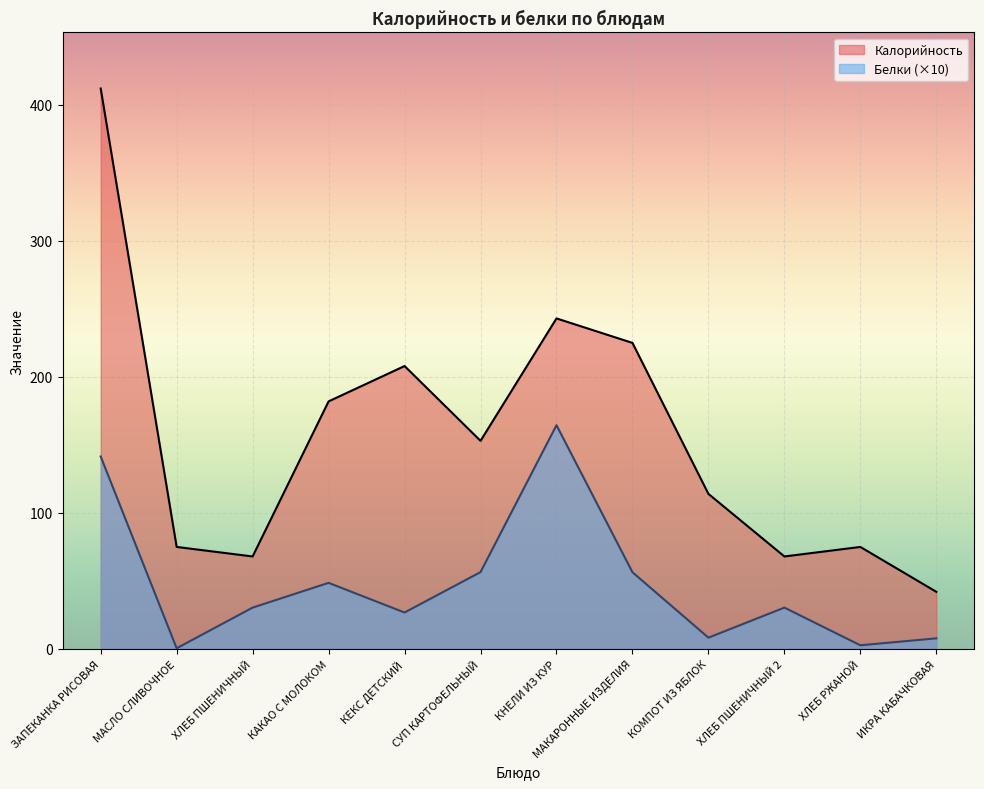

Rank the series by their maximum value, from lowest to highest.

Белки (×10), Калорийность